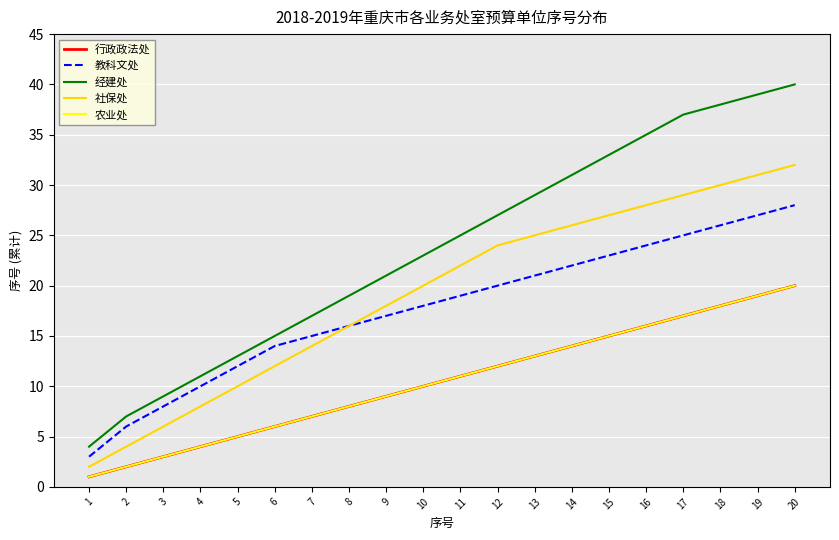

Rank the series at 11 from lowest to highest value.

行政政法处, 农业处, 教科文处, 社保处, 经建处